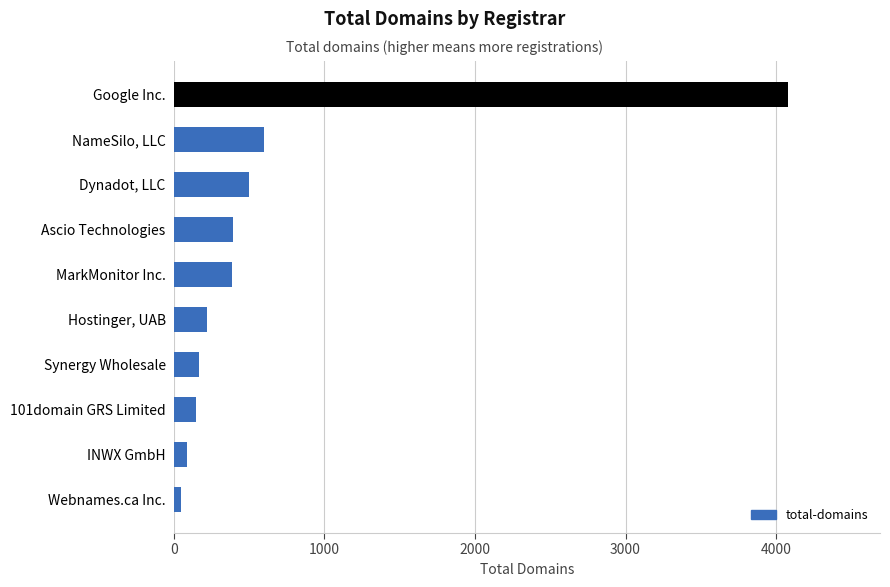

What is the difference between the maximum and minimum values?

4032